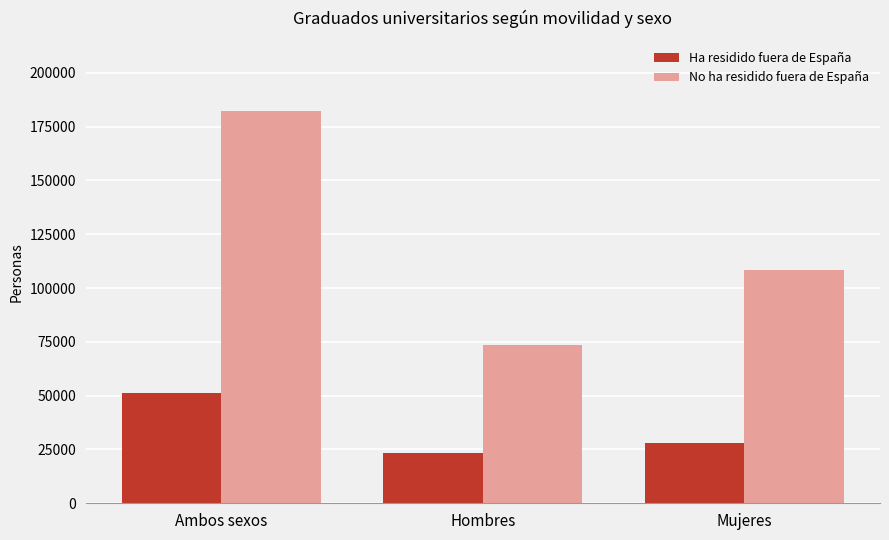

Rank the series by their maximum value, from lowest to highest.

Ha residido fuera de España, No ha residido fuera de España